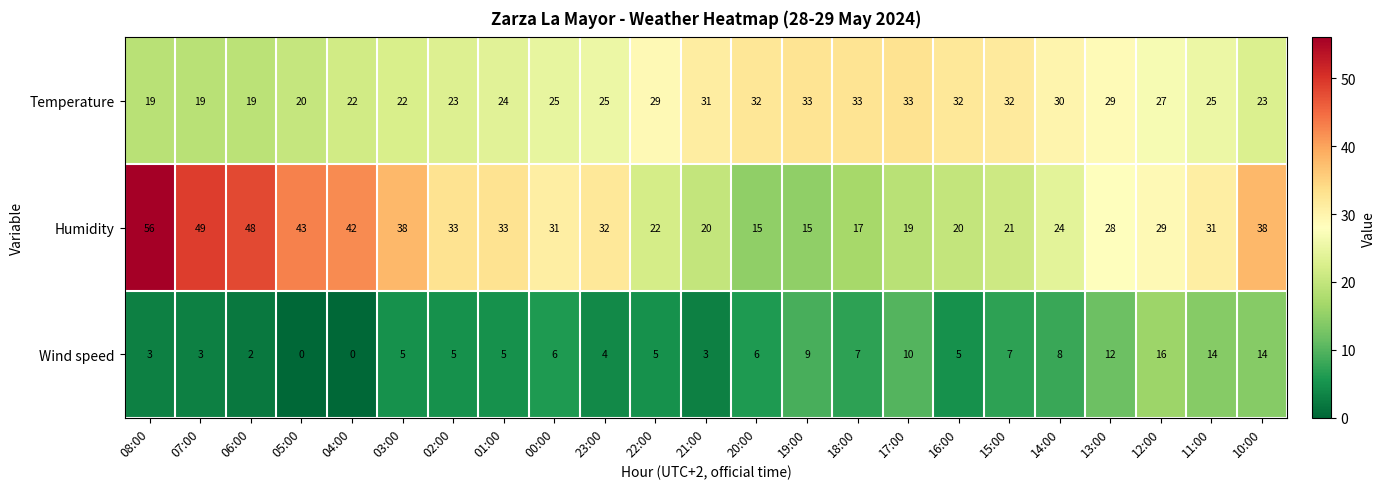

The Humidity series shows 19 at 17:00. True or false?

True